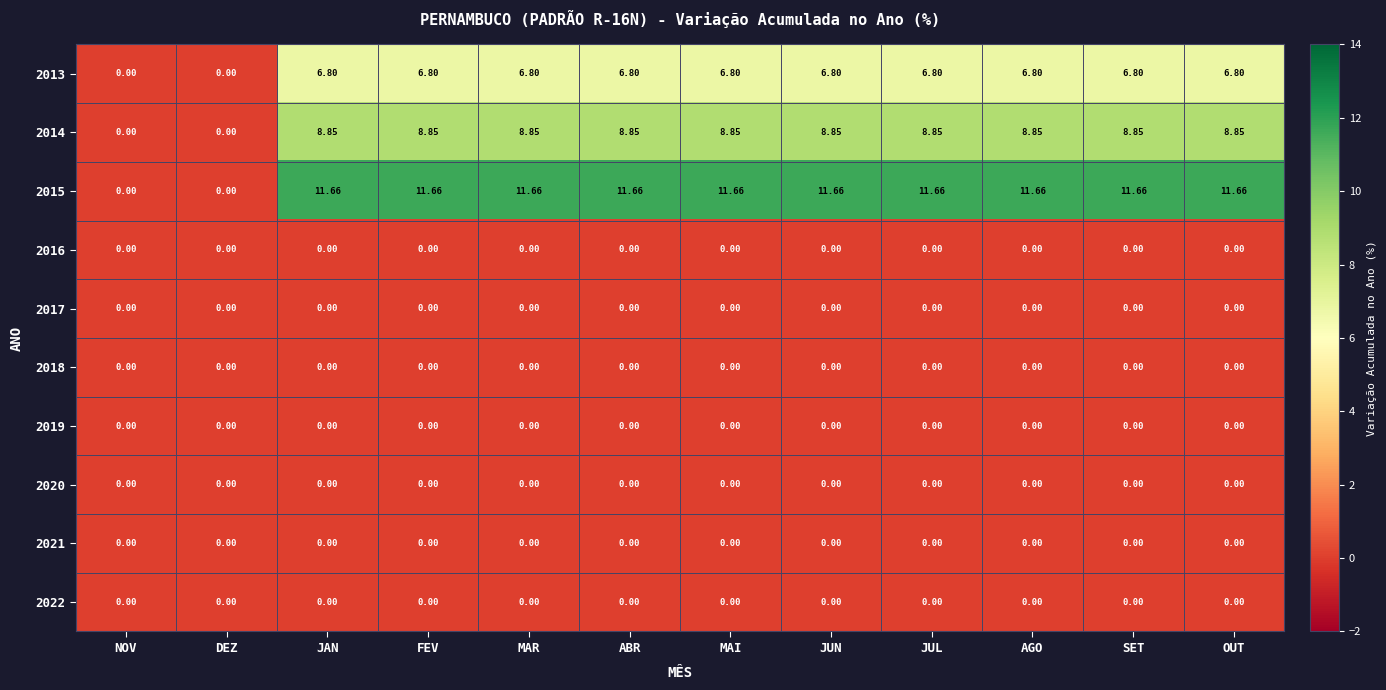

Is the value of 2018 at ABR greater than the value of 2015 at JUN?

No